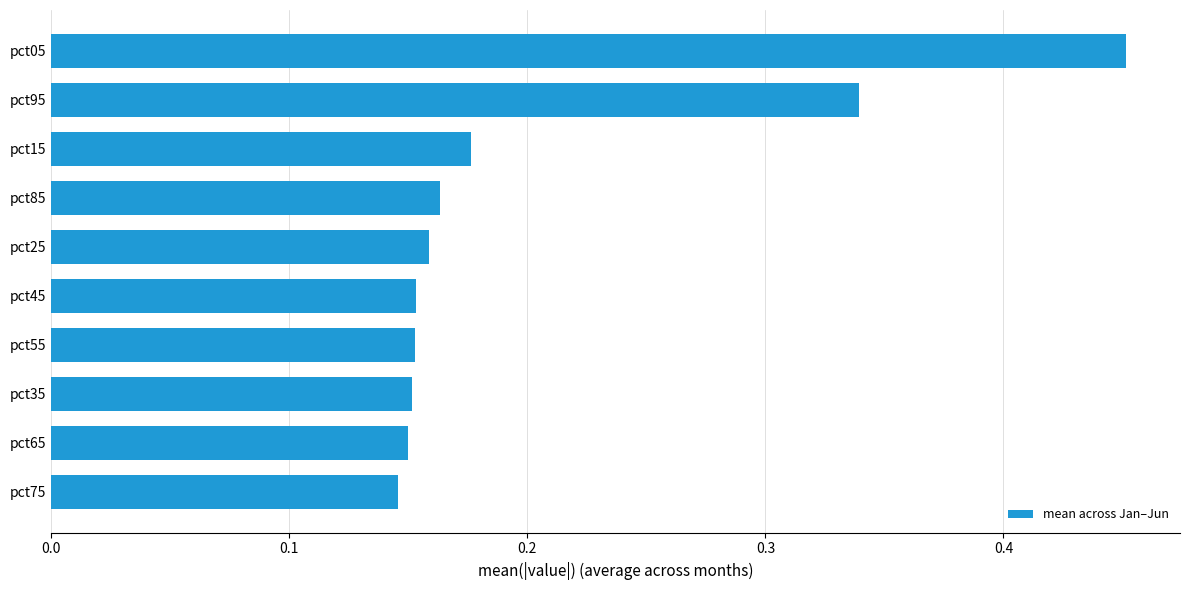

The chart shows a value of 0.3 at pct35. True or false?

False